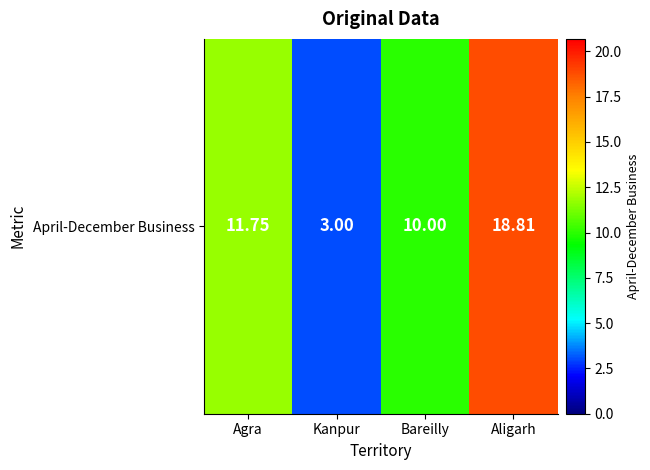

Is it true that the value at Bareilly is 10.0?

True